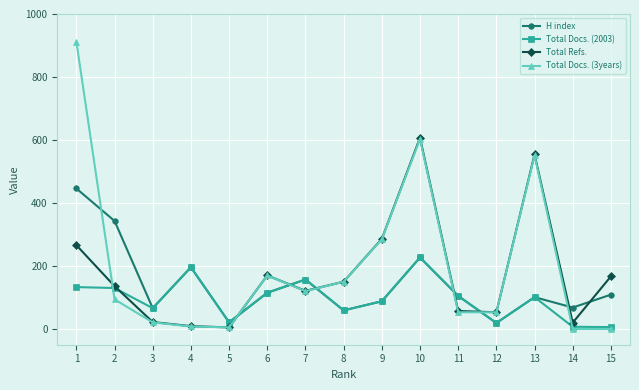

What is the sum of the Total Docs. (3years) values at 8 and 9?

435